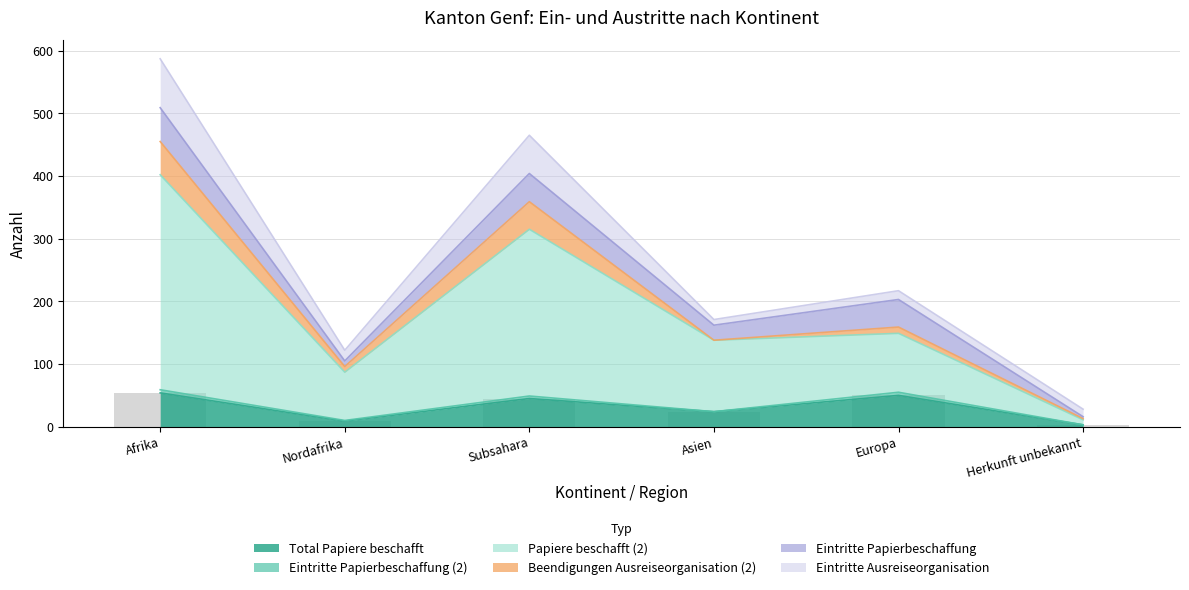

At which category is the sum across all series the highest?

Afrika